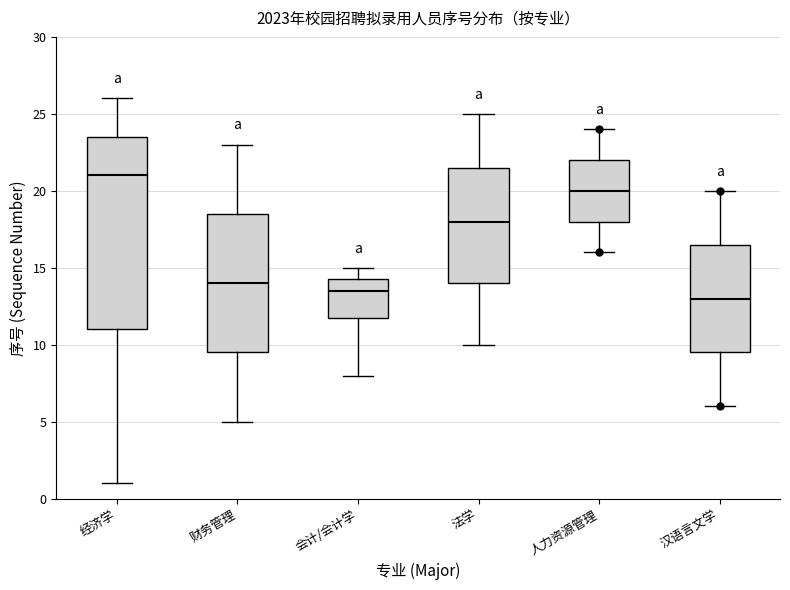

Where does the lower whisker of the box for 会计/会计学 end on the y-axis? The values are not printed on the chart, so give them approximately, as read against the axis.

8.0